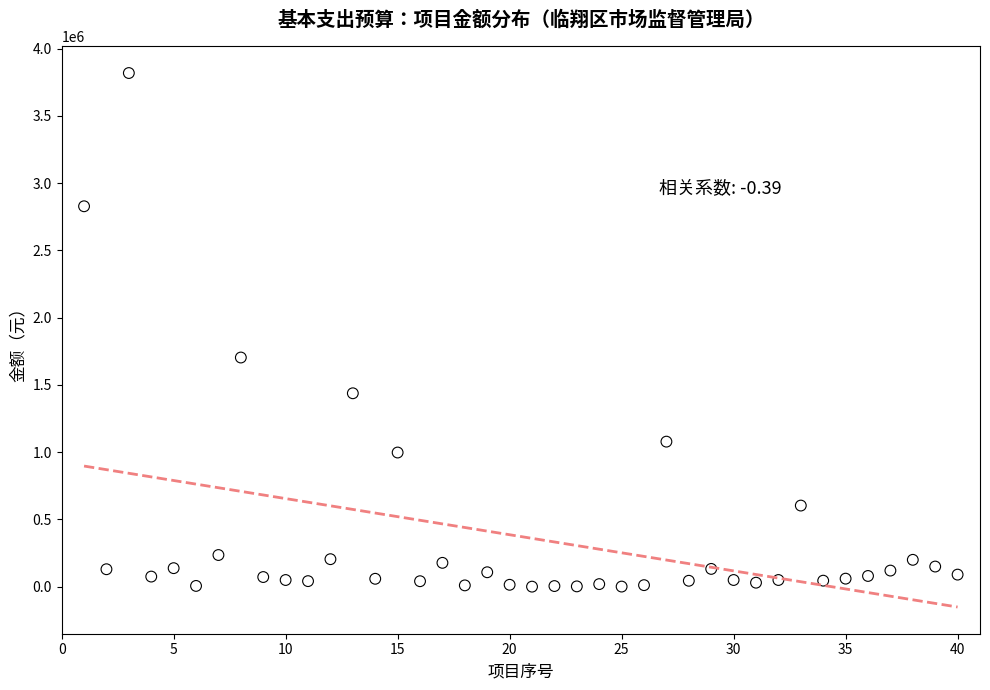

What Y value in the scatter plot is closest to 1909795?

1704000.0